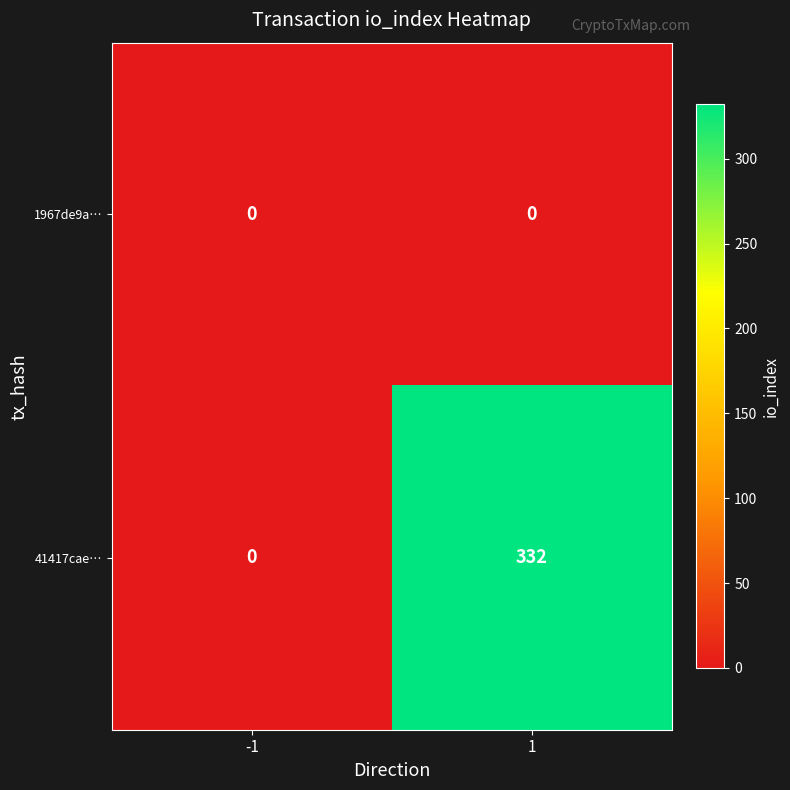

Reading left to right, list all the values displayed in this chart.

1967de9a…: -1=0	1=0
41417cae…: -1=0	1=332